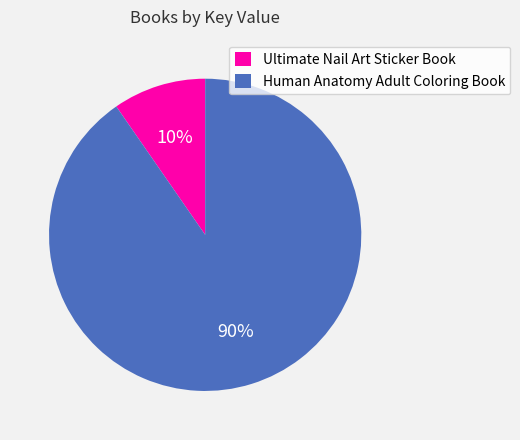

Is it true that Ultimate Nail Art Sticker Book is 19% of the pie?

False